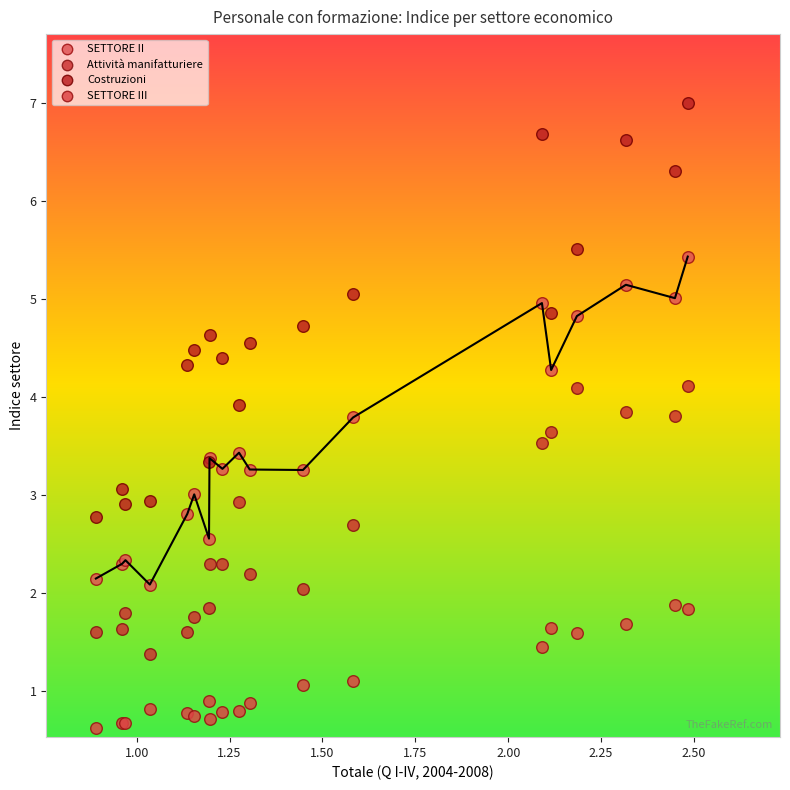

Which series has the widest spread of Y values?

Costruzioni